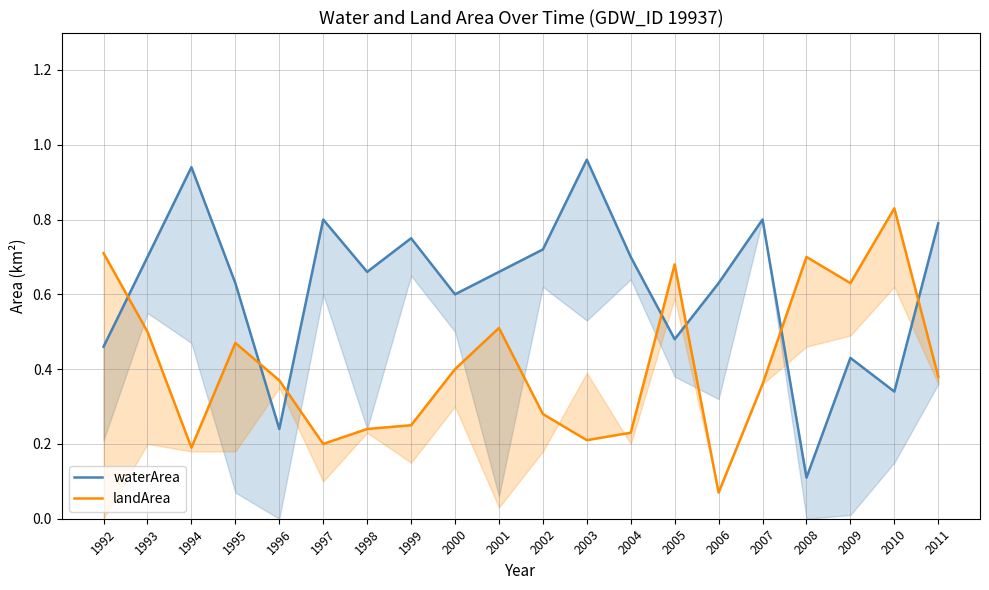

At which category is the sum across all series the highest?

1993